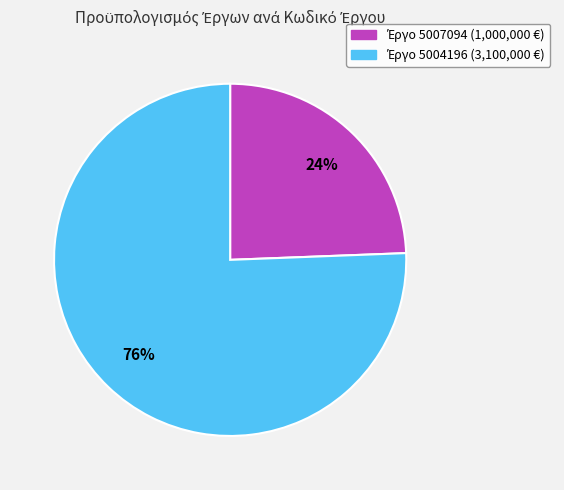

To the nearest percent, what is the average slice percentage?

50%